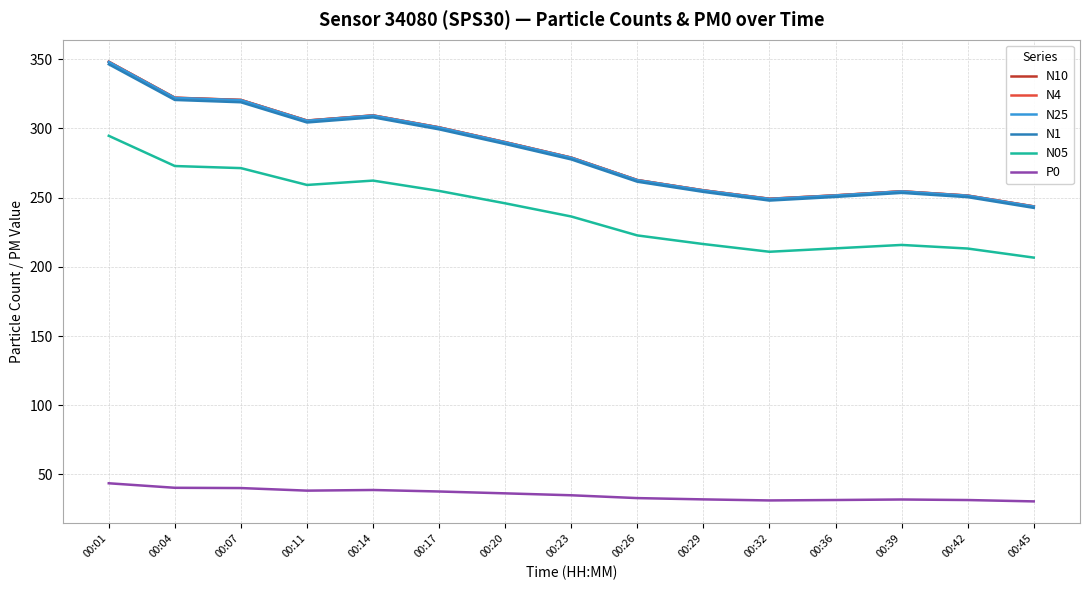

True or false: N4 and P0 intersect in this chart.

False